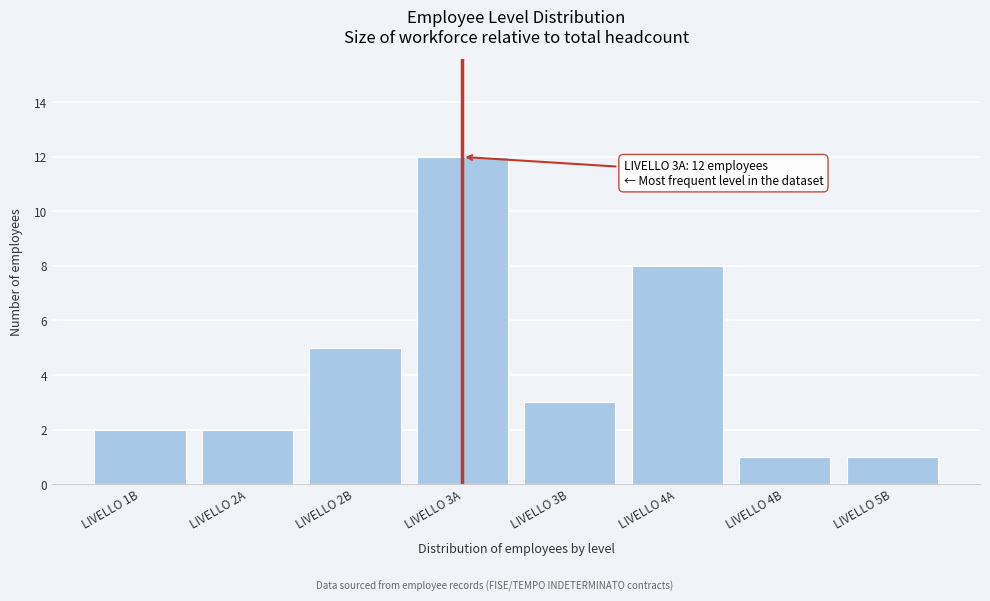

Reading right to left, what are all the values shown in this chart?

1	1	8	3	12	5	2	2